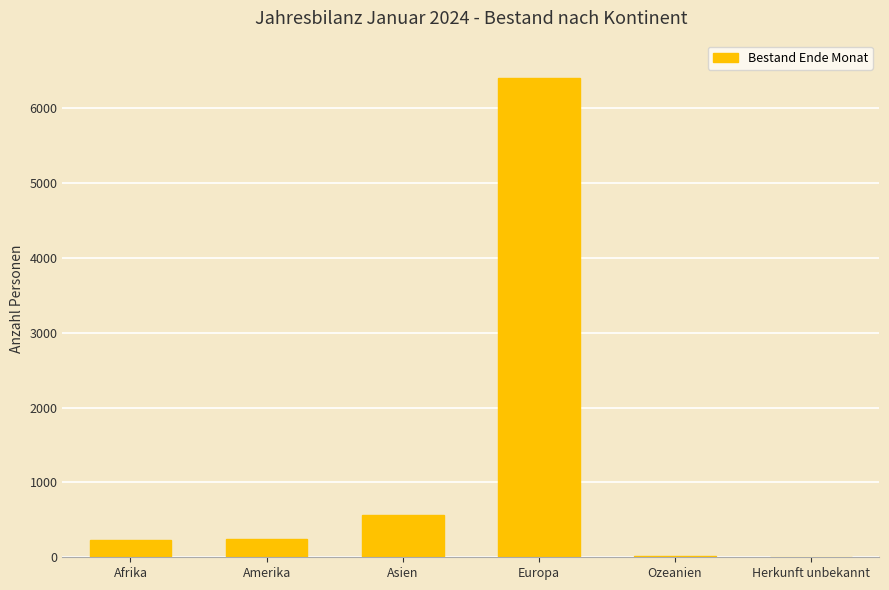

True or false: the data shows 225 at Afrika.

True